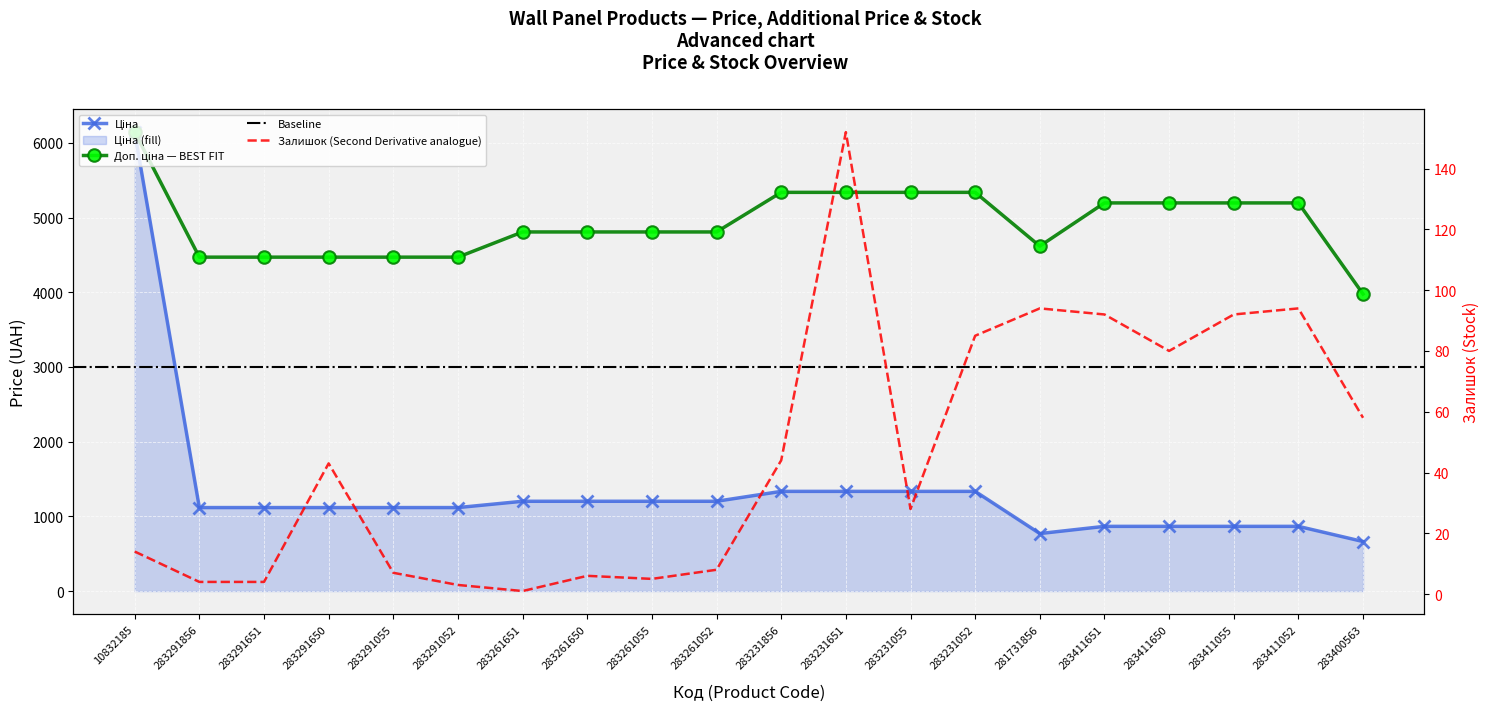

True or false: Залишок has a value of 80.0 at 283411650.

True